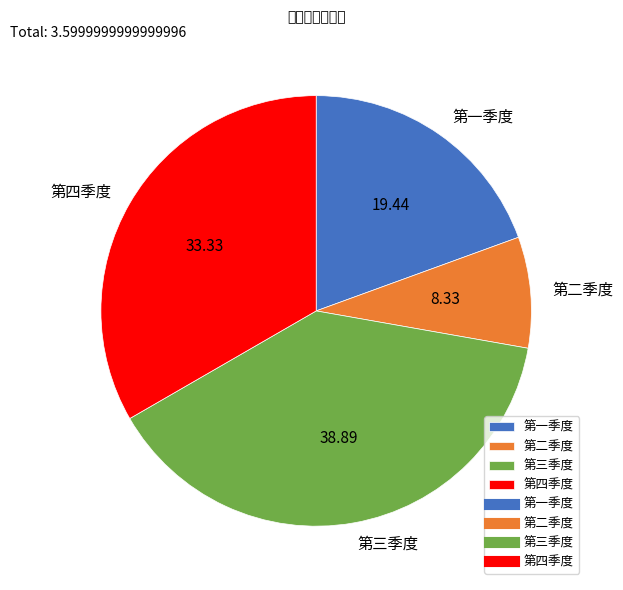

Between 第三季度 and 第二季度, which is larger?

第三季度